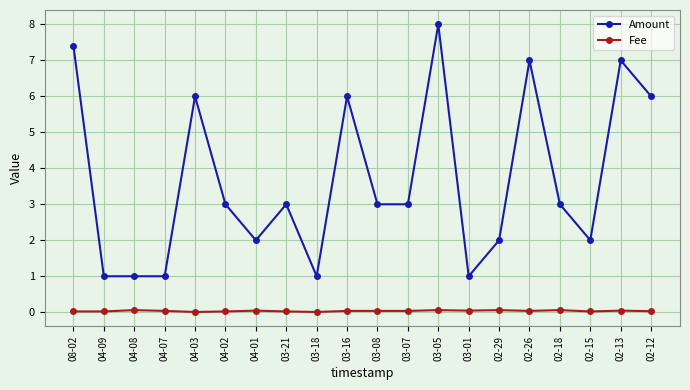

How many categories are shown in the chart?

20